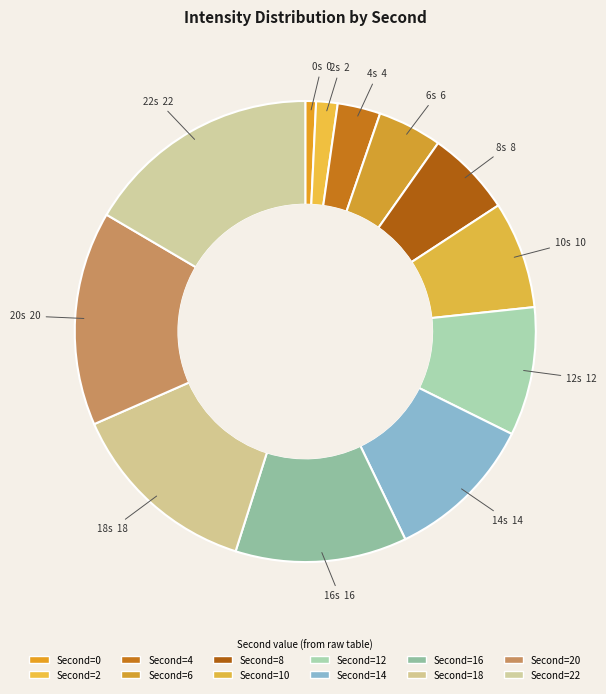

Which category has the biggest portion of the pie?

22